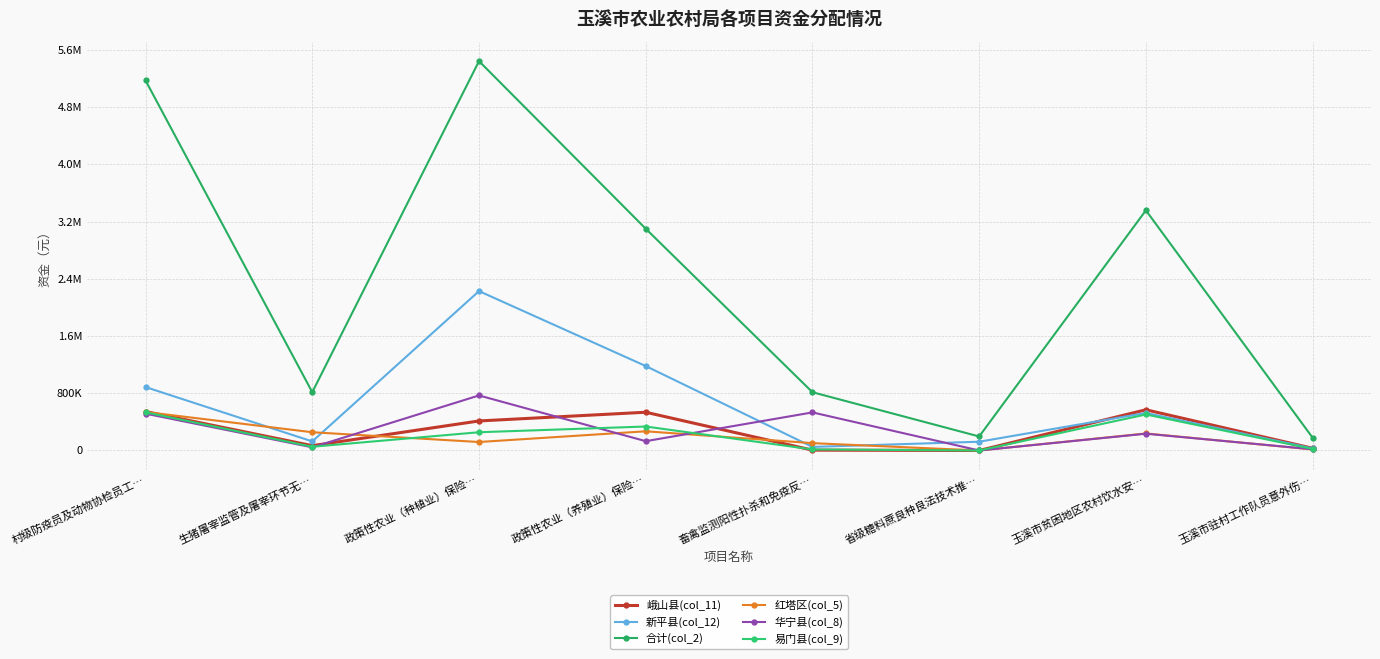

Does the chart have visible grid lines?

Yes